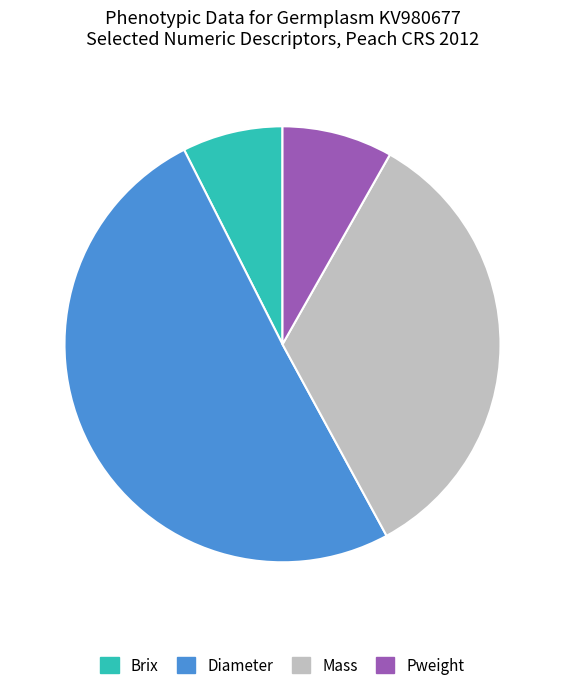

What is the largest slice in the pie chart?

Diameter